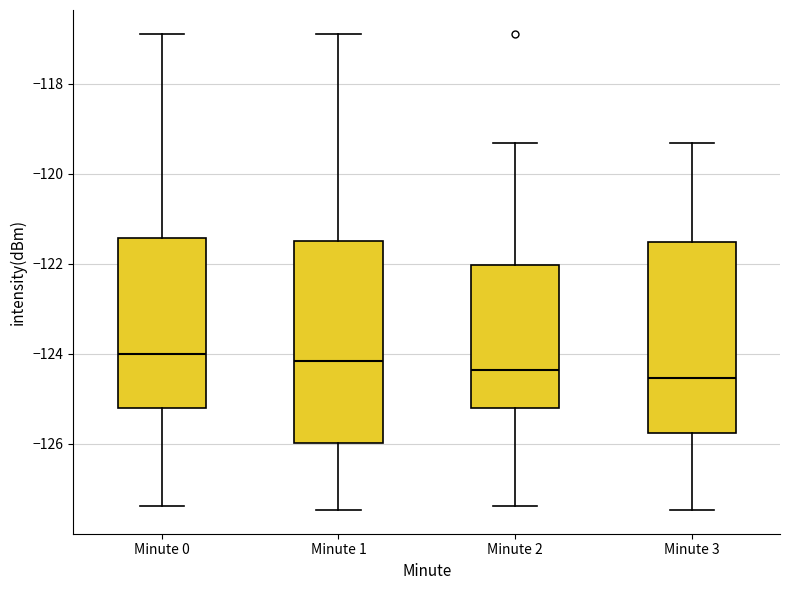

Reading left to right, read every box against the y-axis: the position of its median line, the range the box covers, and the ends of its whiskers. The values are not printed on the chart, so give them approximately, as read against the axis.

Minute 0: median -124.0, box -125.2 to -121.4, whiskers -127.4 to -116.8
Minute 1: median -124.2, box -126.0 to -121.4, whiskers -127.4 to -116.8
Minute 2: median -124.4, box -125.2 to -122.0, whiskers -127.4 to -119.4
Minute 3: median -124.6, box -125.8 to -121.6, whiskers -127.4 to -119.4